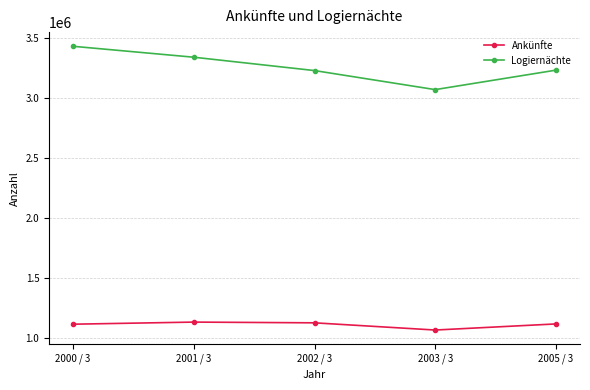

At how many categories does at least one series exceed 1389969?

5